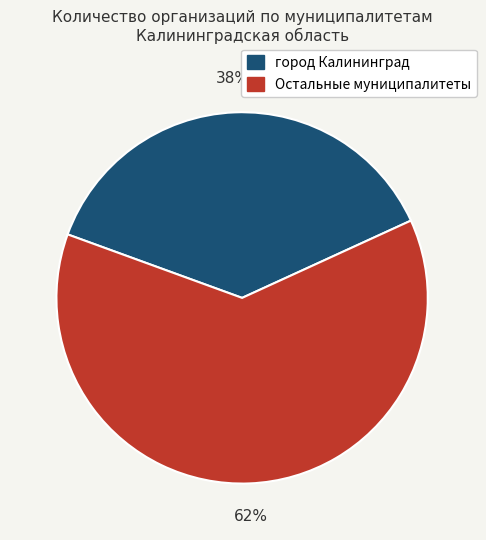

Does any single category account for the majority?

Yes